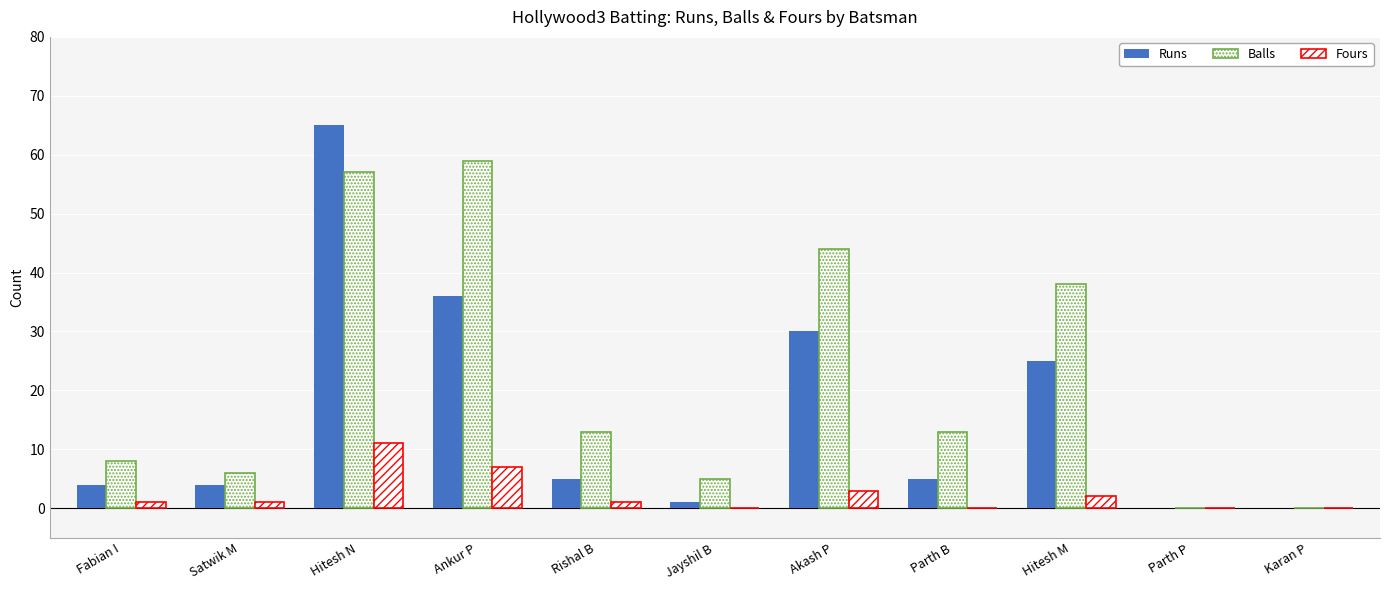

Count the number of categories in the chart.

11